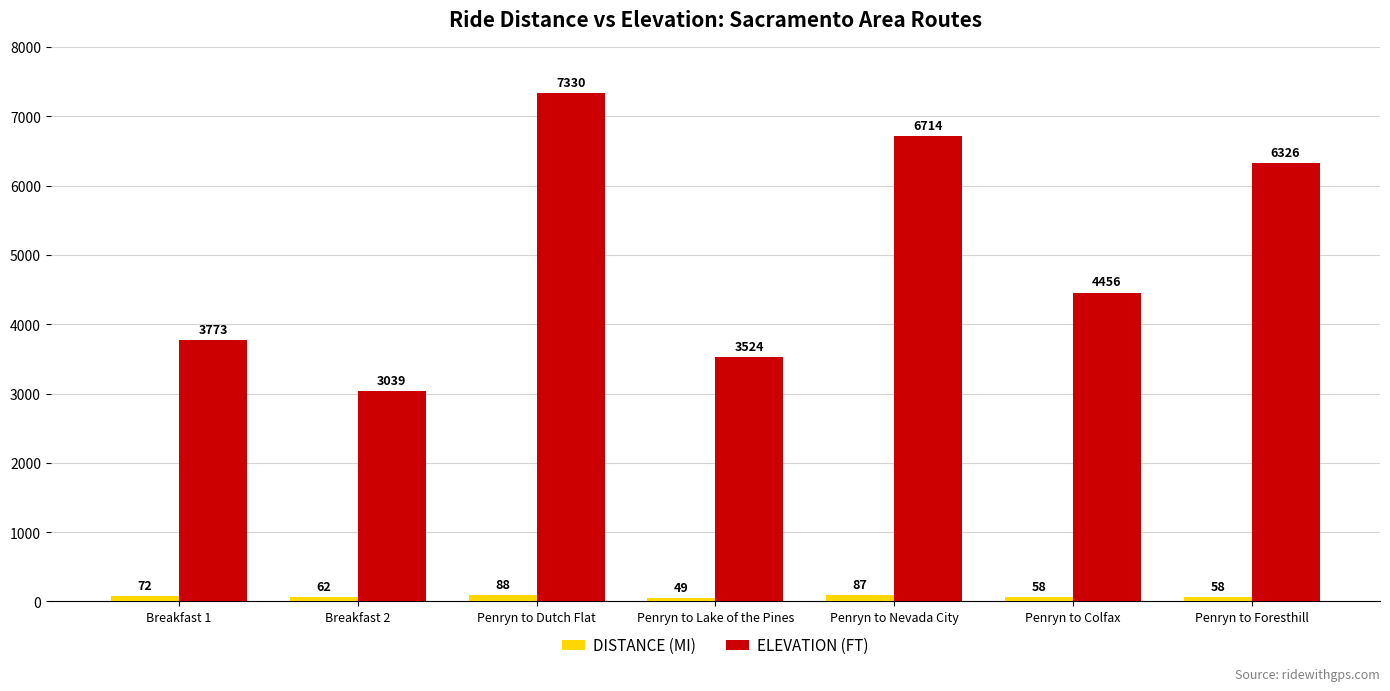

What are all the series names shown in the legend?

DISTANCE (MI), ELEVATION (FT)